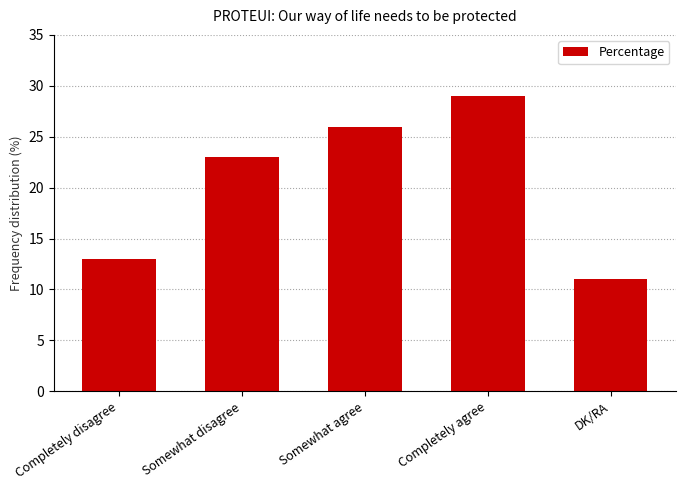

True or false: the data shows 7 at DK/RA.

False